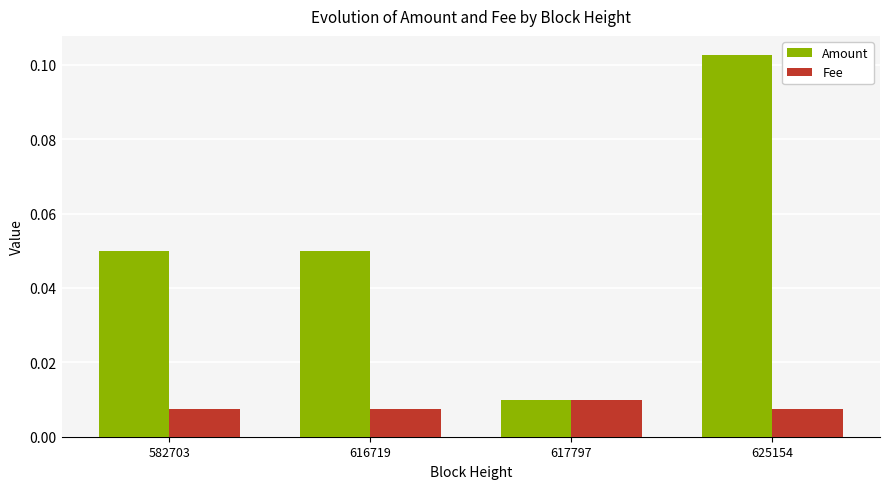

The value of Amount at 625154 is 0.2. True or false?

False